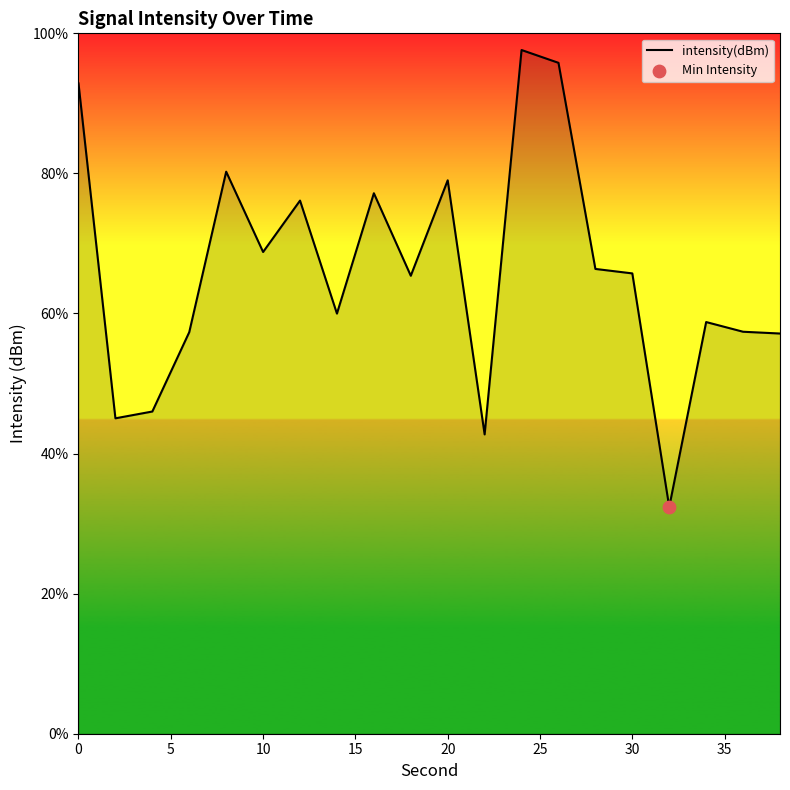

What is the maximum value shown in the chart?

97.6